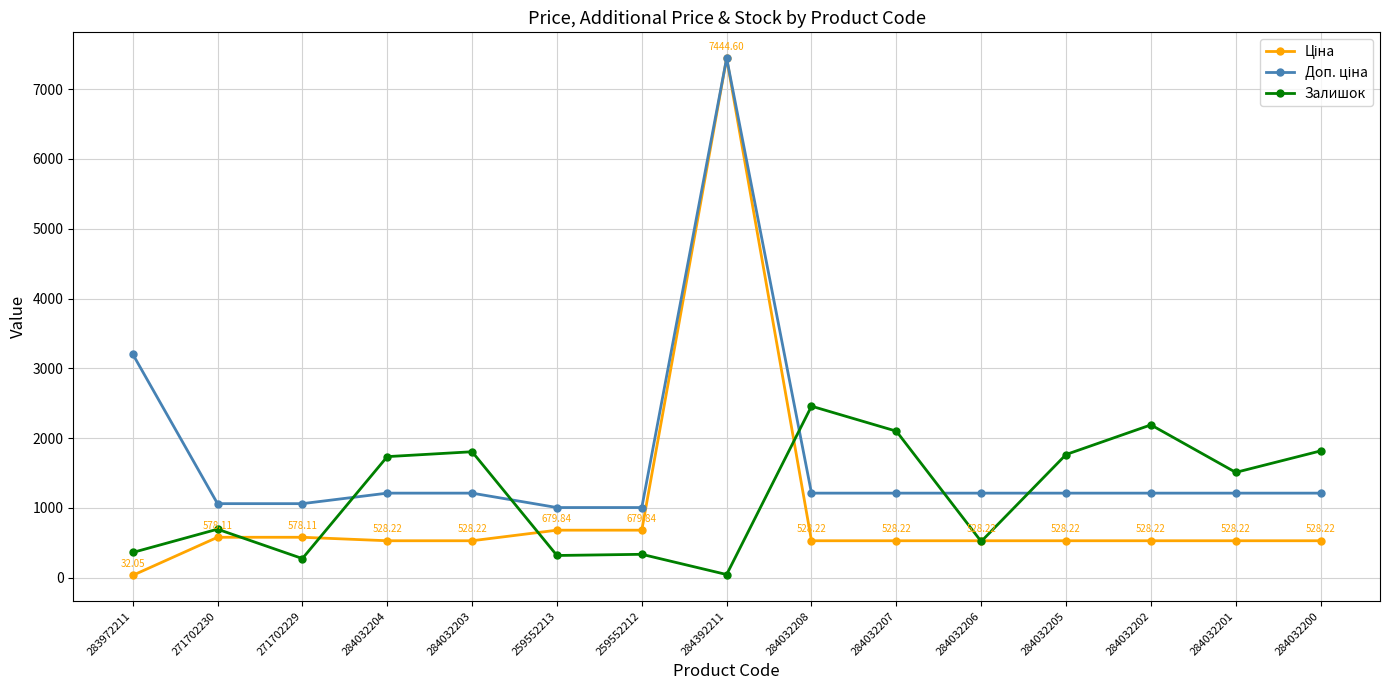

What is the total value across all series at 259552213?

2001.0